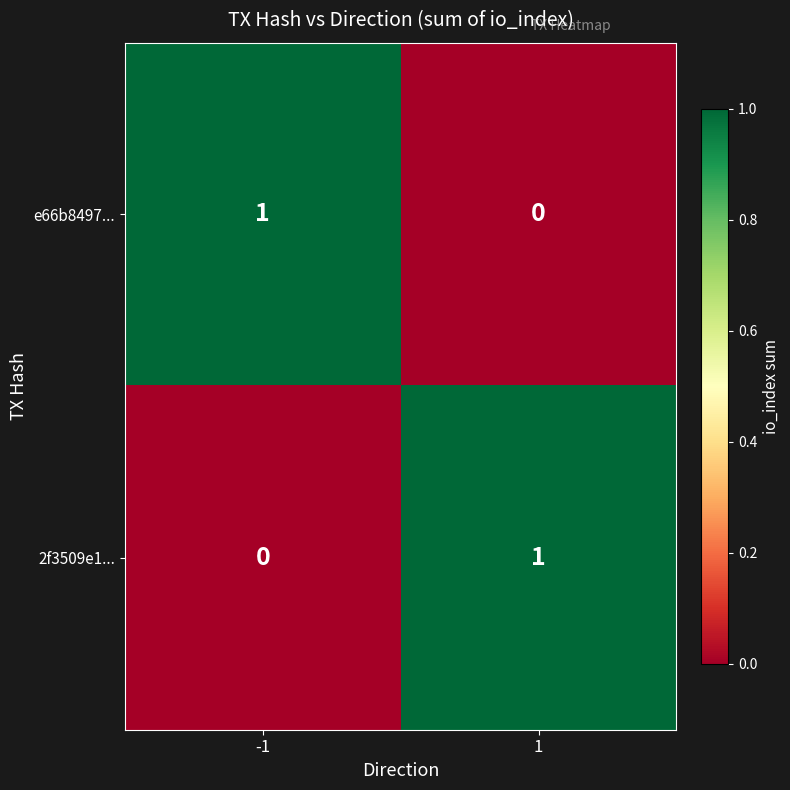

The value of 2f3509e1... at 1 is 2. True or false?

False